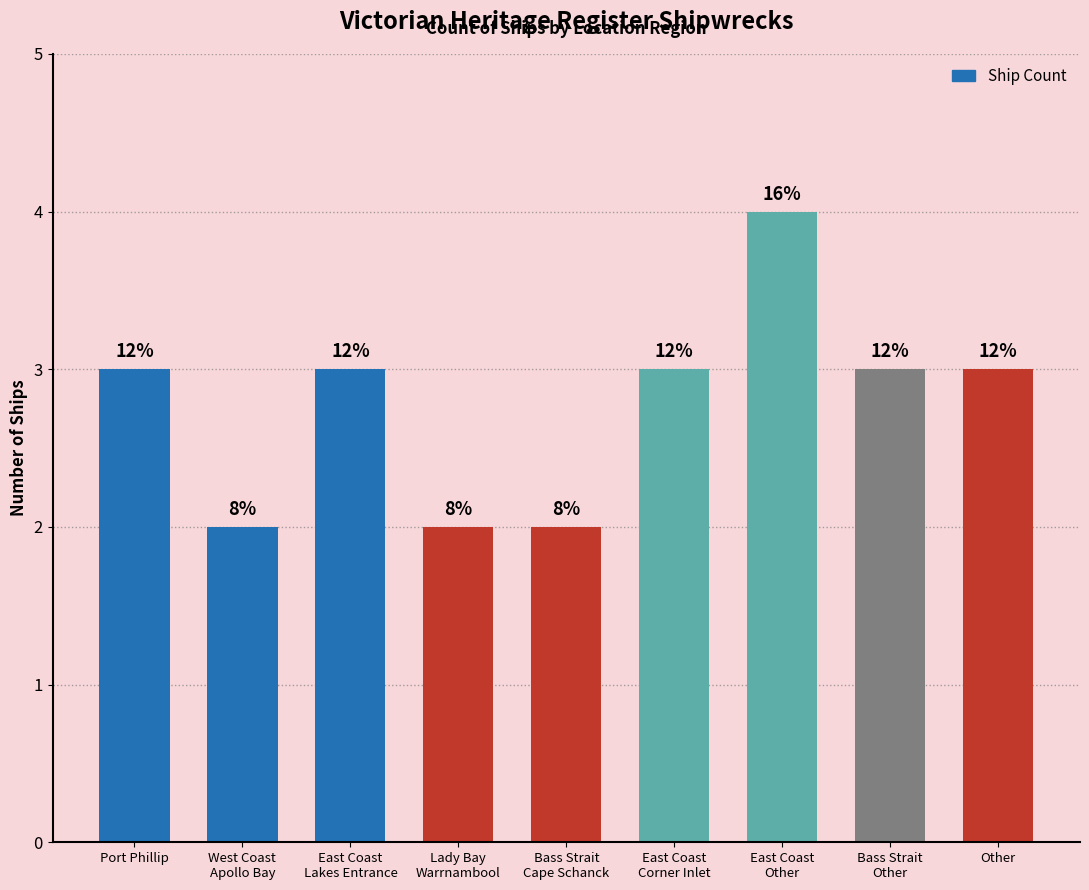

What is the difference between the values at Port Phillip and Lady Bay
Warrnambool?

1